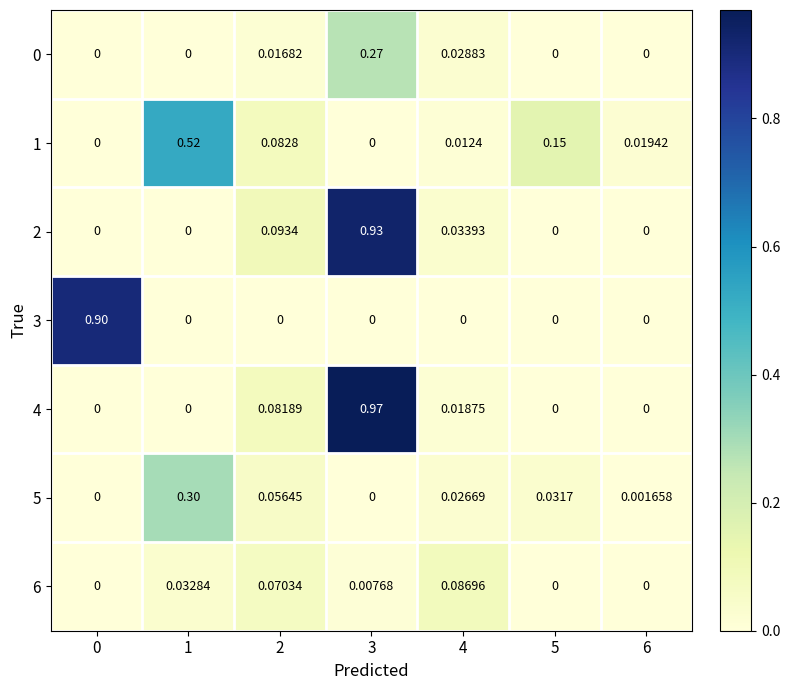

Is the value of 3 at 1 greater than the value of 2 at 4?

No